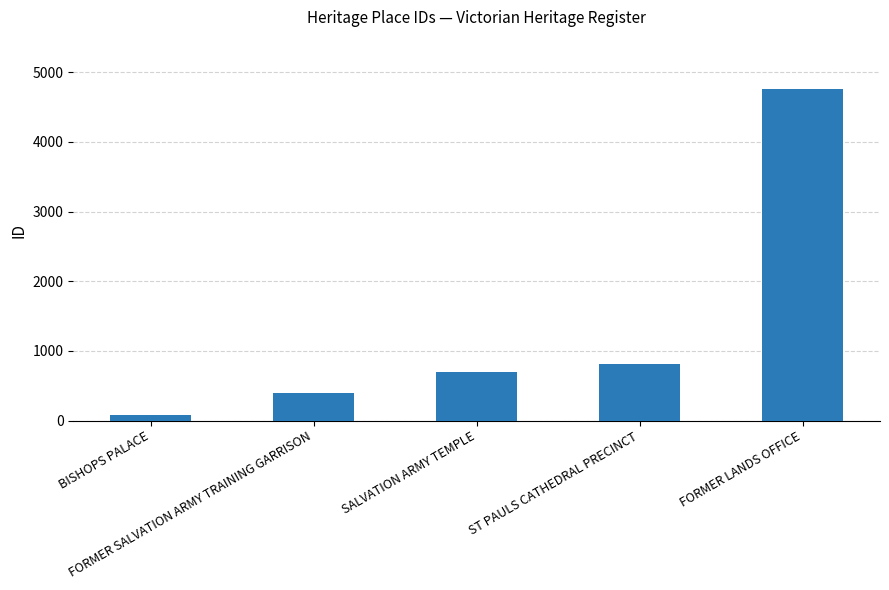

What is the change in value from FORMER SALVATION ARMY TRAINING GARRISON to SALVATION ARMY TEMPLE?

+299